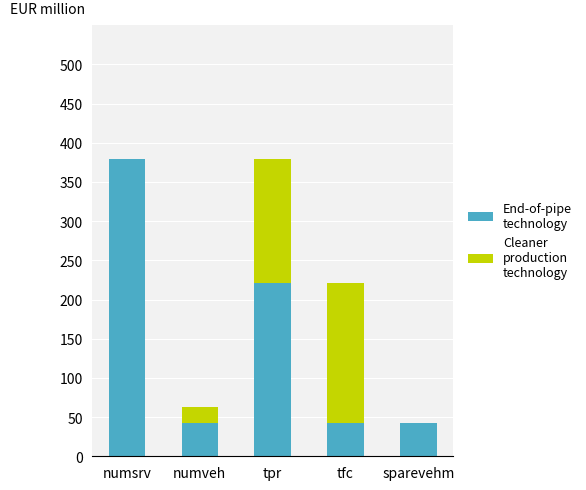

Count the number of data series in this chart.

2